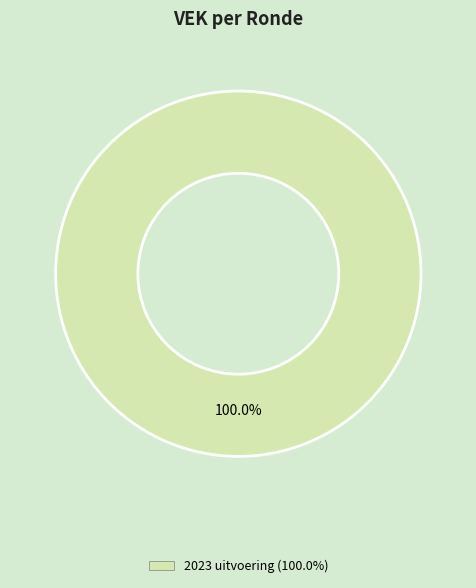

Is there a majority slice in this chart?

Yes